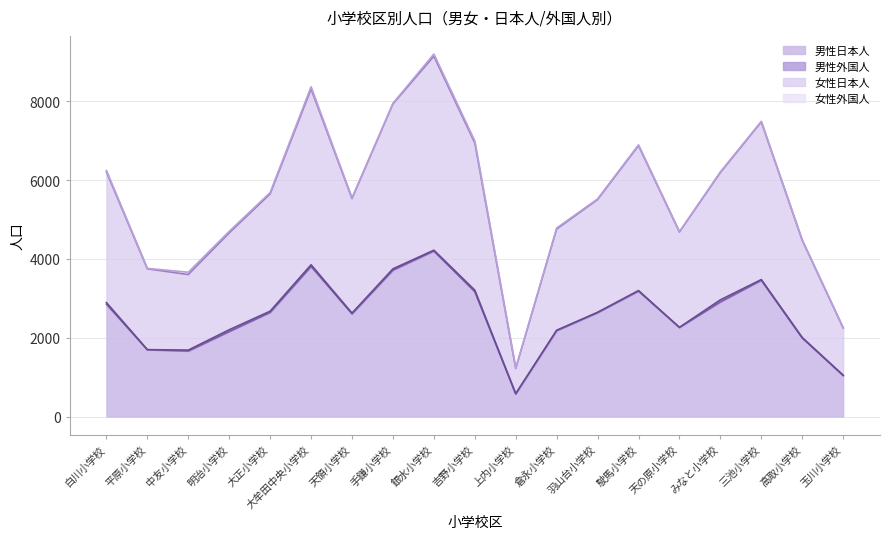

Which category has the lowest value in the 男性日本人 series?

上内小学校